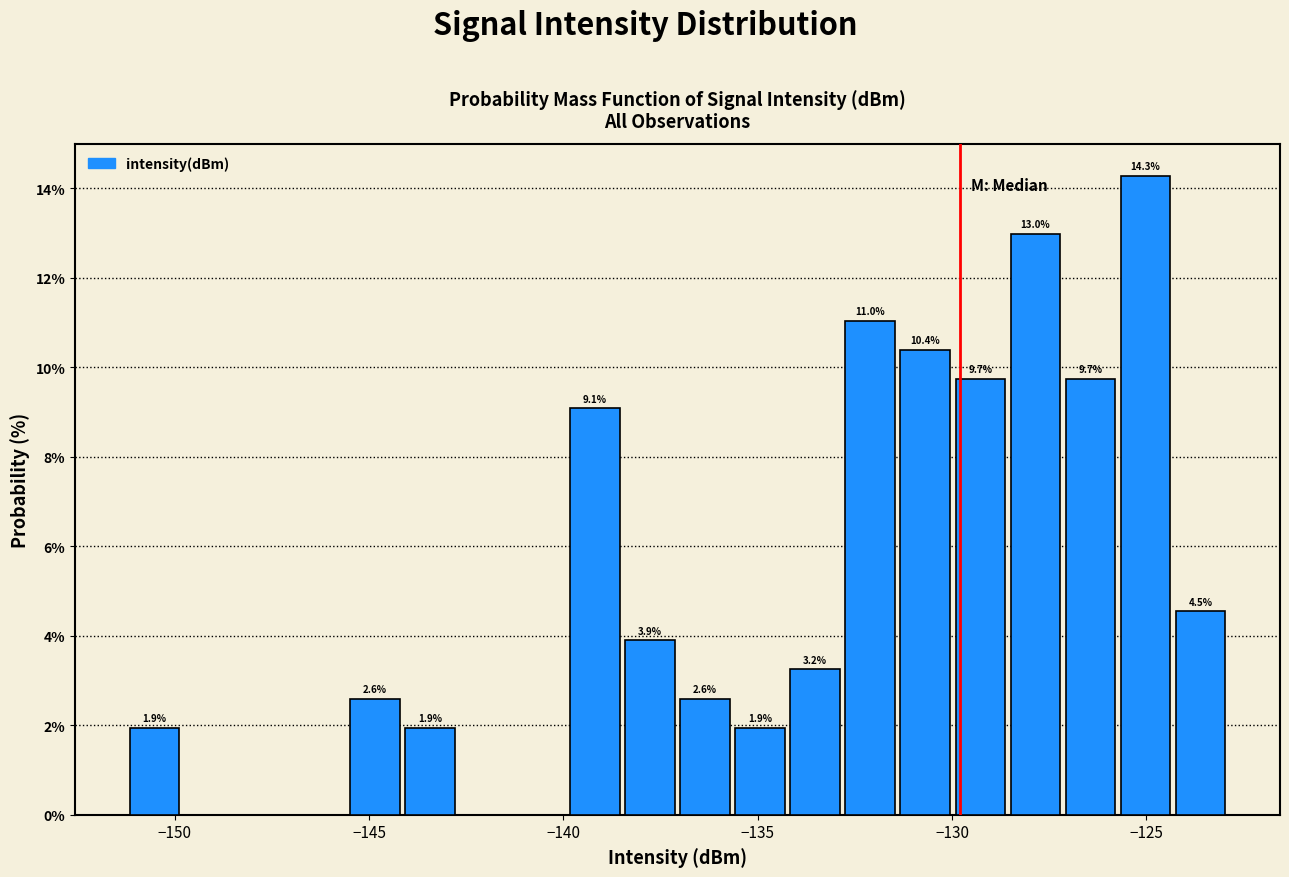

Around what value on the x-axis is the tallest bar? Give the approximate position of its centre, as read against the axis.

-125.0